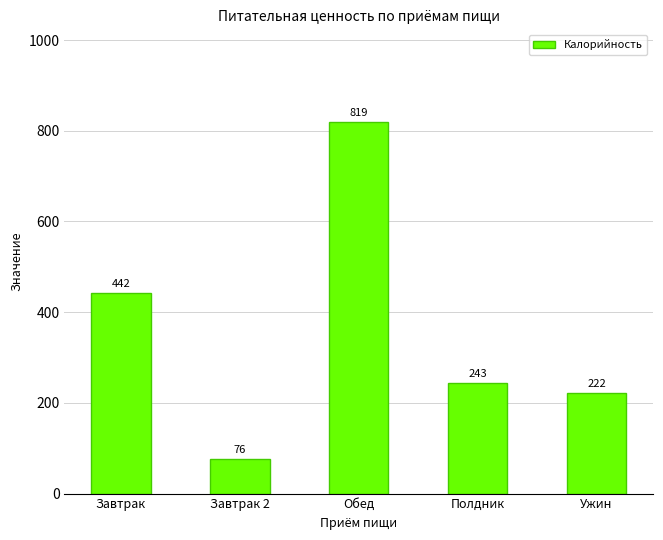

What is the ratio of the value at Полдник to the value at Обед?

0.3